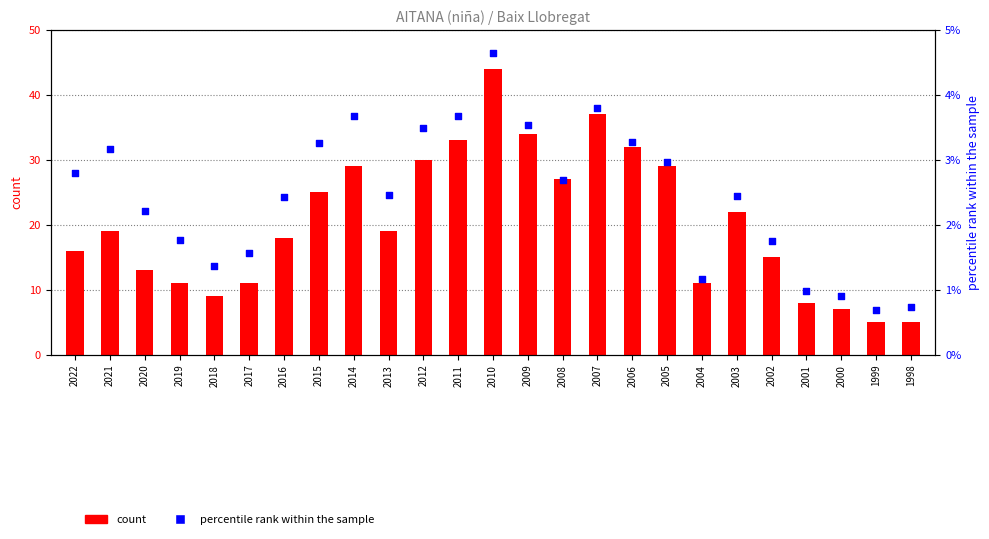

What are all the series names shown in the legend?

count, percentile rank within the sample